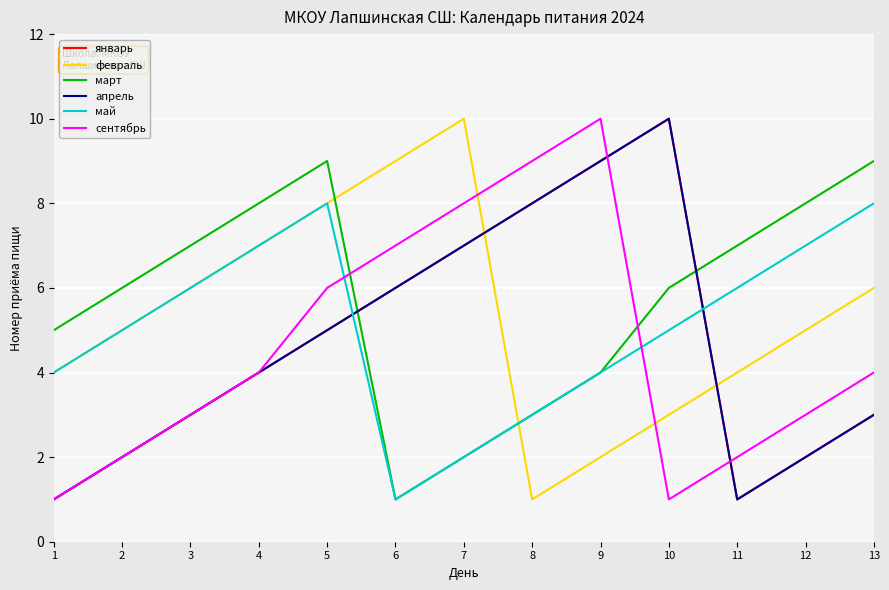

Rank the series by their maximum value, from highest to lowest.

январь, февраль, апрель, сентябрь, март, май